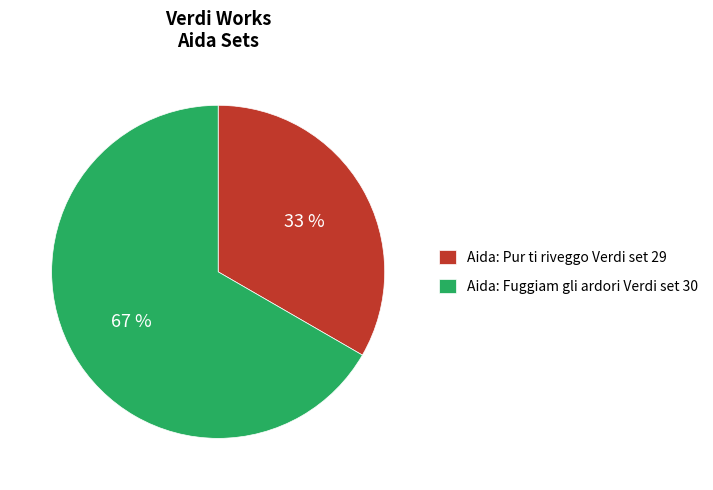

How many slices are in this pie chart?

2